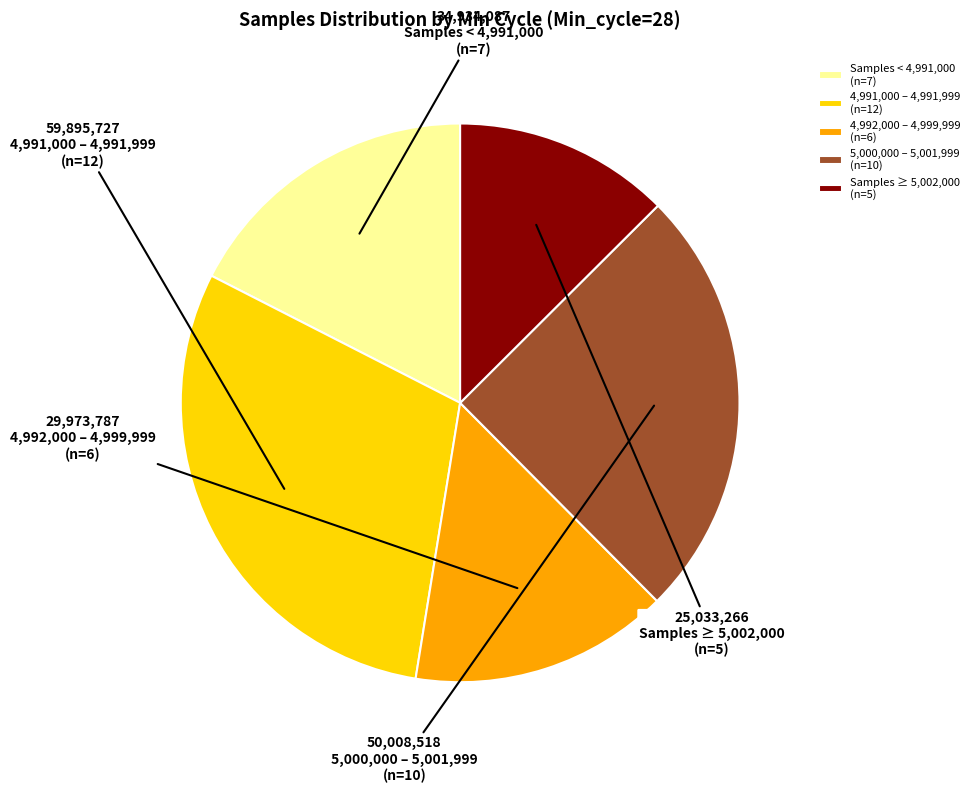

Which slice is the largest?

4,991,000 – 4,991,999 (n=12)